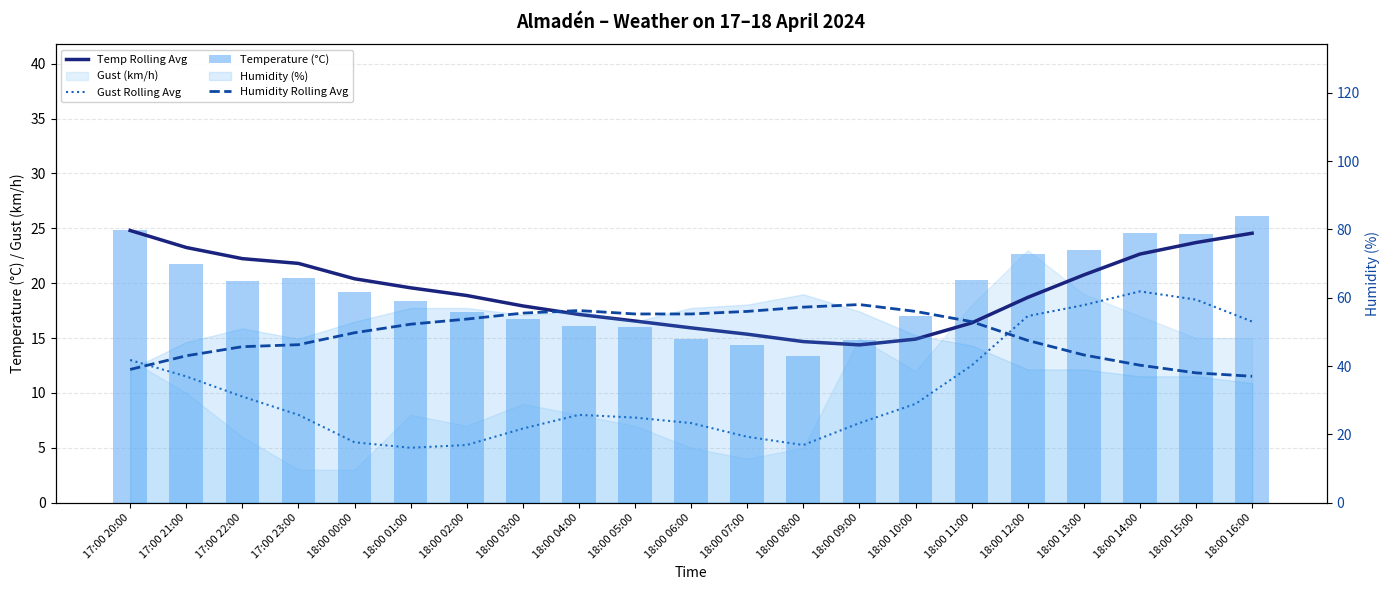

Are the bars grouped side by side (vs. stacked)?

Yes